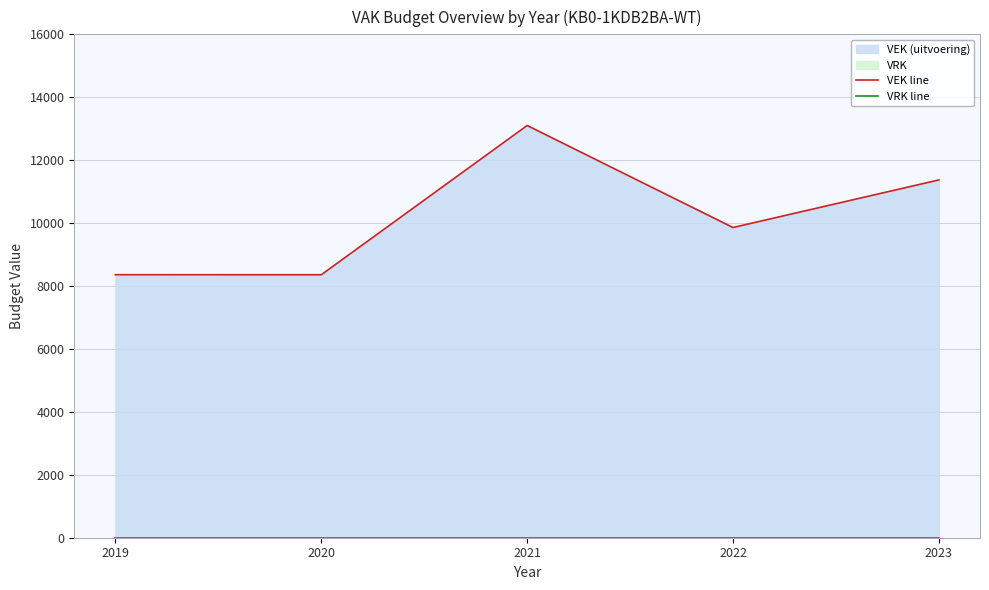

Reading left to right, what are all the values shown in this chart?

VEK line: 2019=8360	2020=8359	2021=13102	2022=9860	2023=11372
VRK line: 2019=0	2020=0	2021=0	2022=0	2023=0